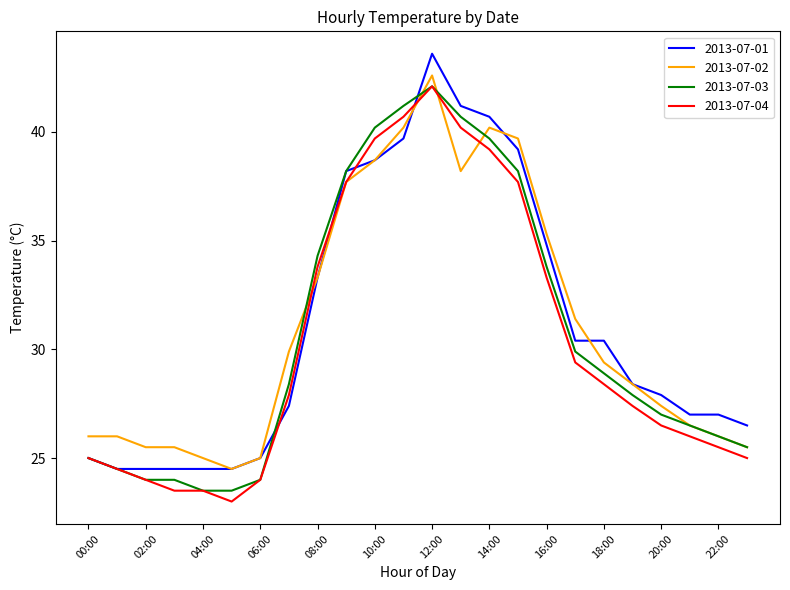

What is the minimum value for 2013-07-01?

24.5